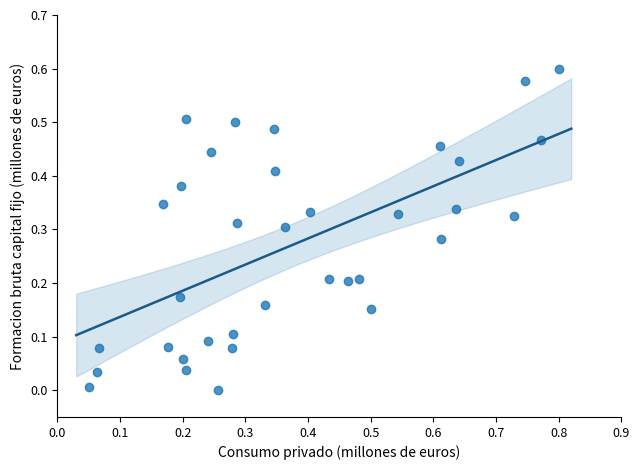

What is the range of X values (max minus min)?

0.8